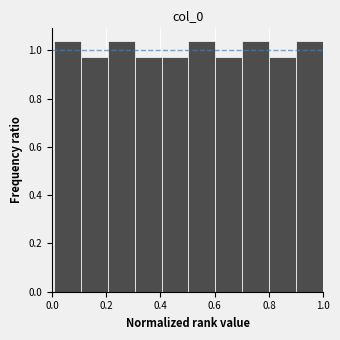

What is the height of the bar covering 0.7 to 0.8 on the x-axis? Neither the bar edges nor the heights are printed on the chart, so give them approximately, as read against the axes.

1.04